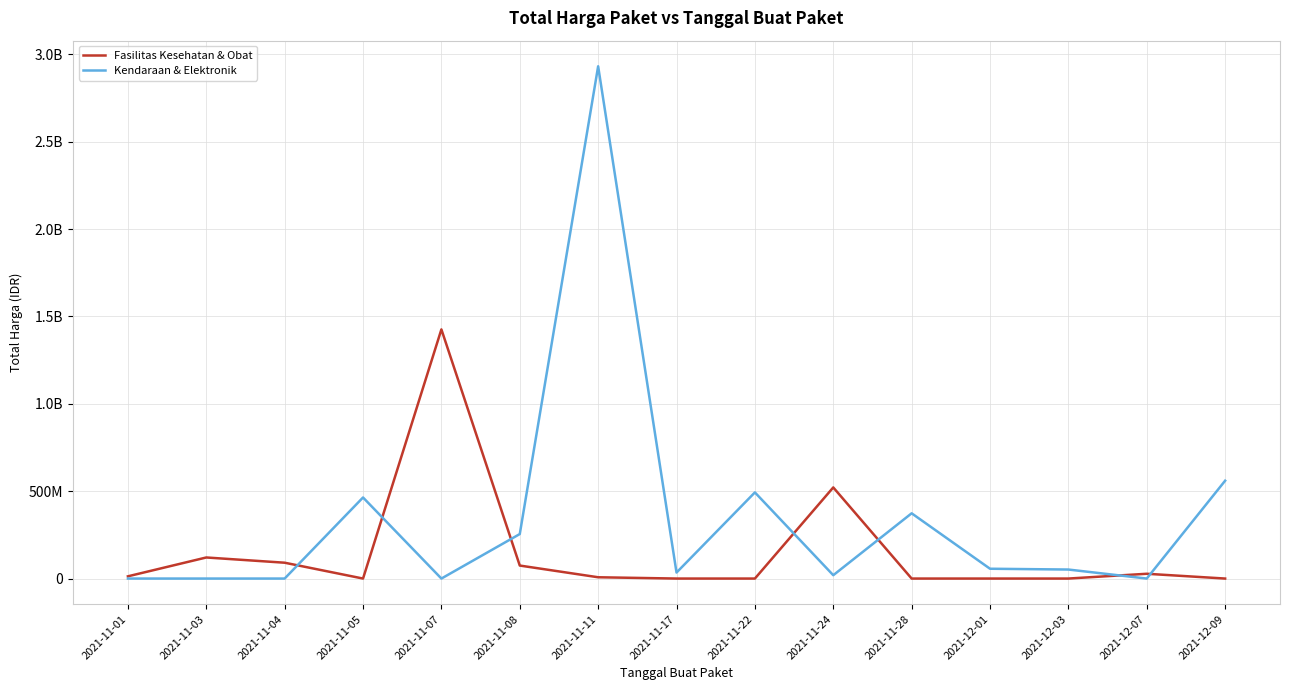

At which category is the sum across all series the highest?

2021-11-11